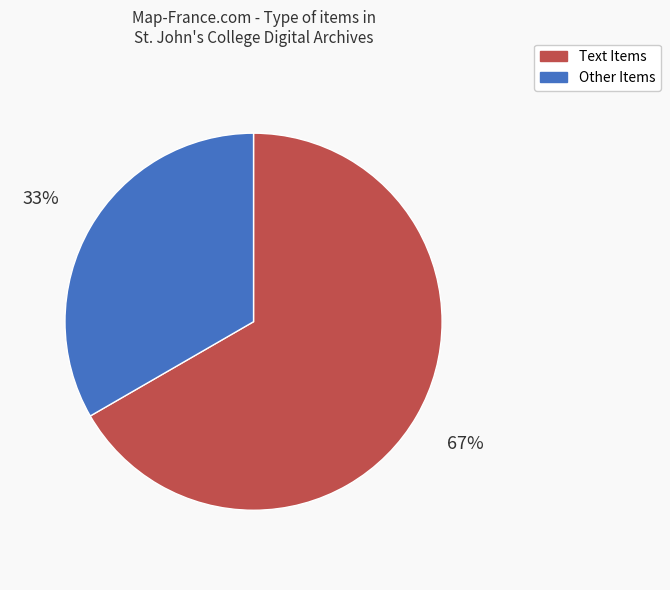

Which category has the biggest portion of the pie?

Text Items